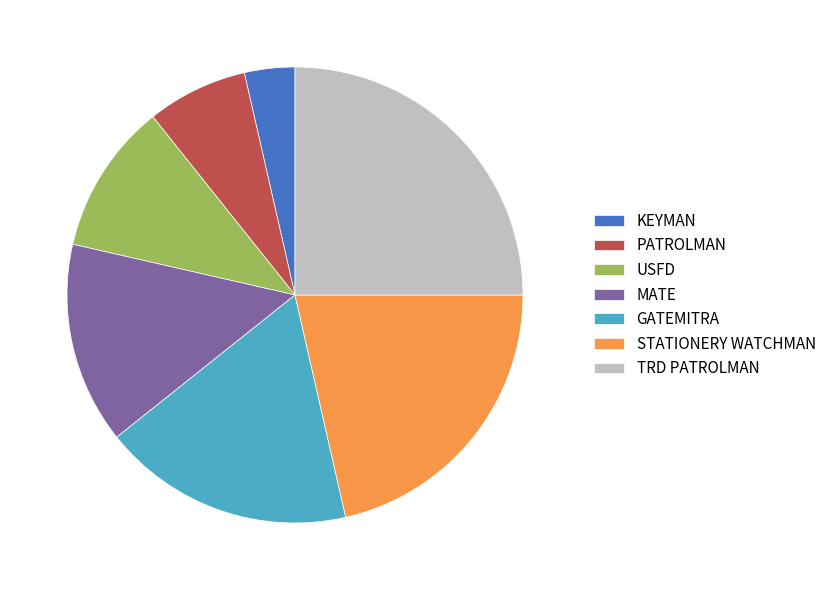

How many slices are in this pie chart?

7